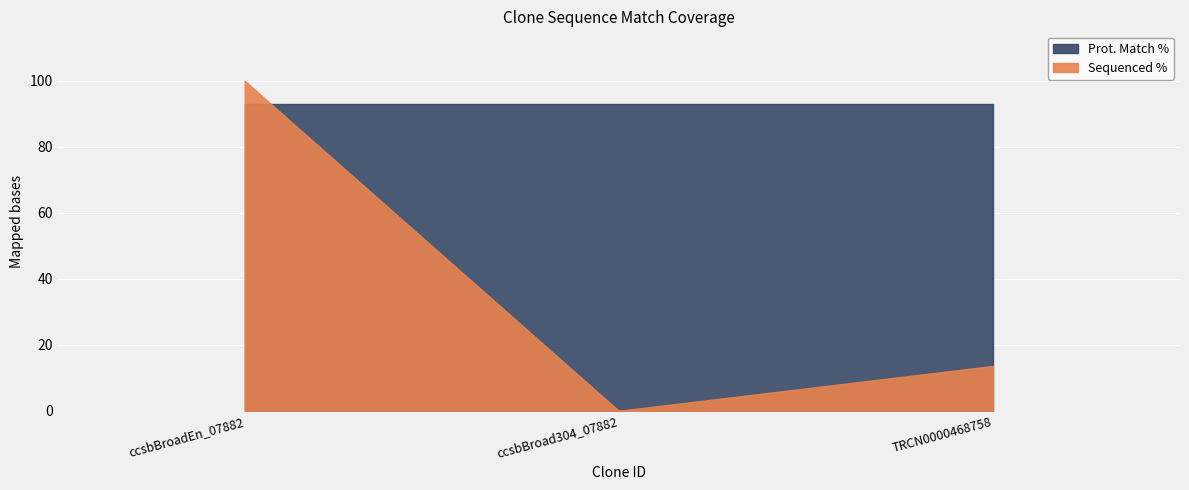

What is the label of the 3rd point from the left?

TRCN0000468758